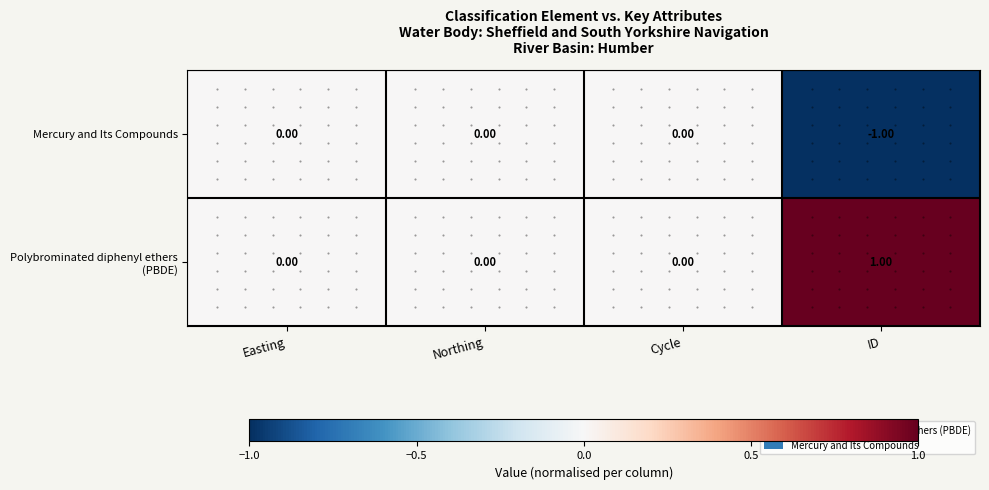

Which label corresponds to the largest value in the chart?

ID